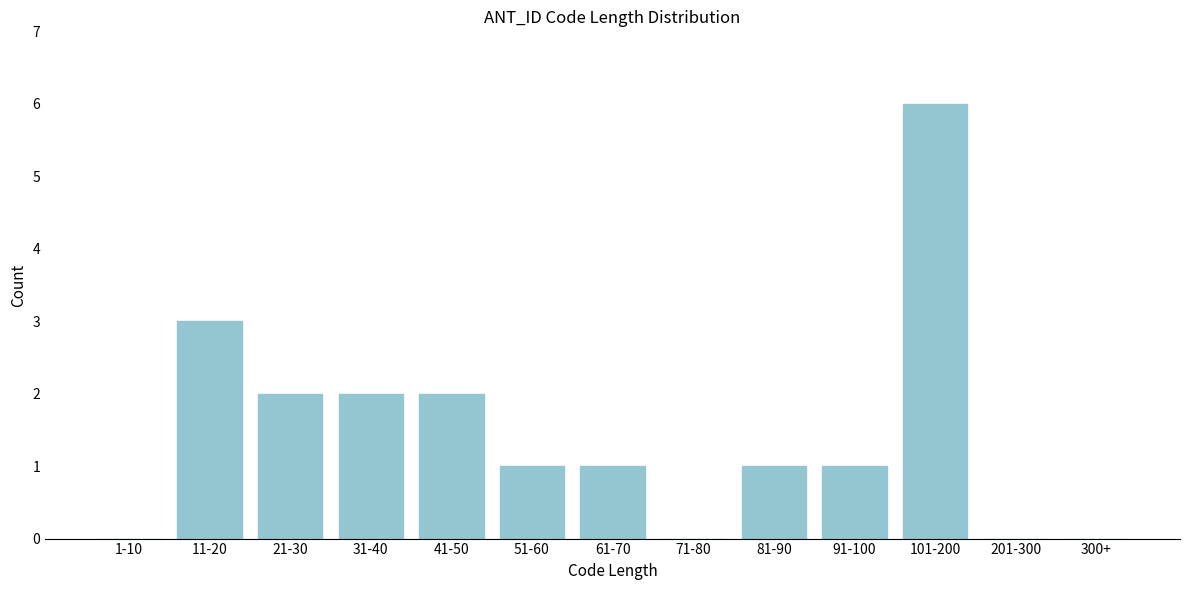

Reading left to right, extract all data points from this chart.

1-10=0	11-20=3	21-30=2	31-40=2	41-50=2	51-60=1	61-70=1	71-80=0	81-90=1	91-100=1	101-200=6	201-300=0	300+=0